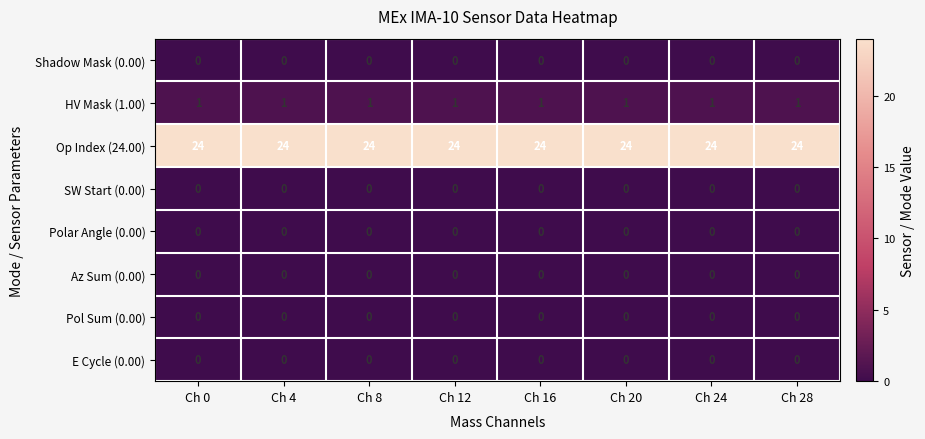

What is the difference between the highest and lowest values at Ch 16?

24